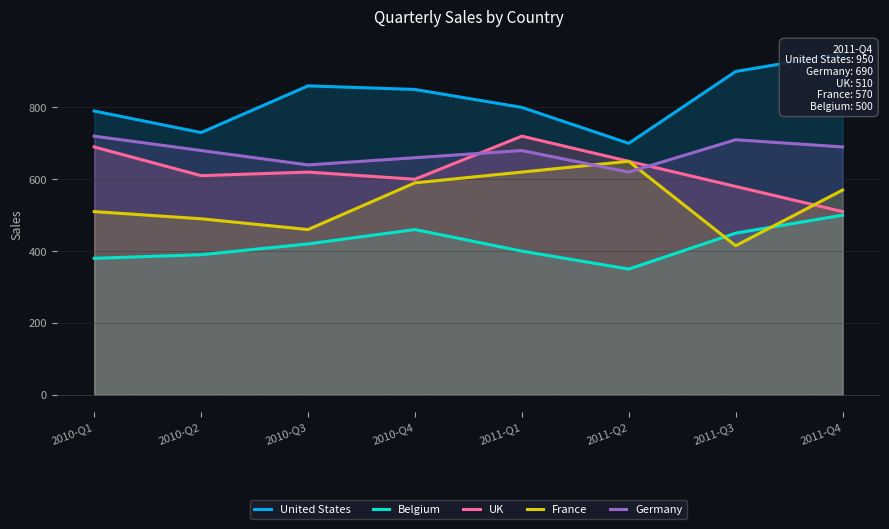

Reading left to right, what are all the values shown in this chart?

United States: 2010-Q1=790	2010-Q2=730	2010-Q3=860	2010-Q4=850	2011-Q1=800	2011-Q2=700	2011-Q3=900	2011-Q4=950
Belgium: 2010-Q1=380	2010-Q2=390	2010-Q3=420	2010-Q4=460	2011-Q1=400	2011-Q2=350	2011-Q3=450	2011-Q4=500
UK: 2010-Q1=690	2010-Q2=610	2010-Q3=620	2010-Q4=600	2011-Q1=720	2011-Q2=650	2011-Q3=580	2011-Q4=510
France: 2010-Q1=510	2010-Q2=490	2010-Q3=460	2010-Q4=590	2011-Q1=620	2011-Q2=650	2011-Q3=415	2011-Q4=570
Germany: 2010-Q1=720	2010-Q2=680	2010-Q3=640	2010-Q4=660	2011-Q1=680	2011-Q2=620	2011-Q3=710	2011-Q4=690